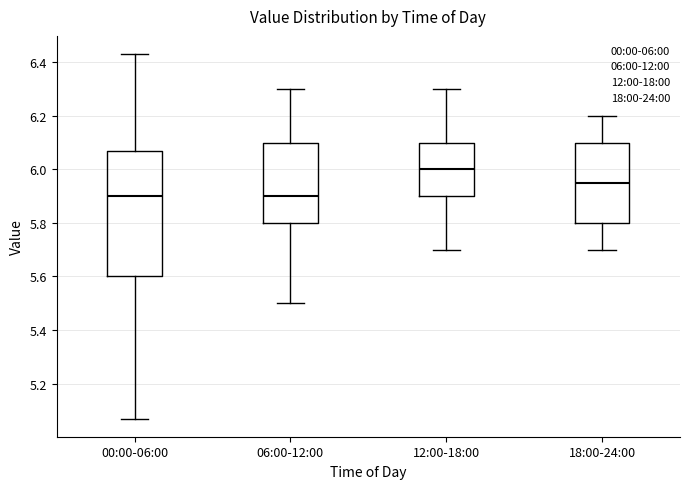

Reading left to right, transcribe this box plot: for each box, give where its median line is, the range the box spans, and where its two whiskers end, as read against the y-axis. The values are not printed on the chart, so give them approximately, as read against the axis.

00:00-06:00: median 5.90, box 5.60 to 6.08, whiskers 5.08 to 6.44
06:00-12:00: median 5.90, box 5.80 to 6.10, whiskers 5.50 to 6.30
12:00-18:00: median 6.00, box 5.90 to 6.10, whiskers 5.70 to 6.30
18:00-24:00: median 5.96, box 5.80 to 6.10, whiskers 5.70 to 6.20